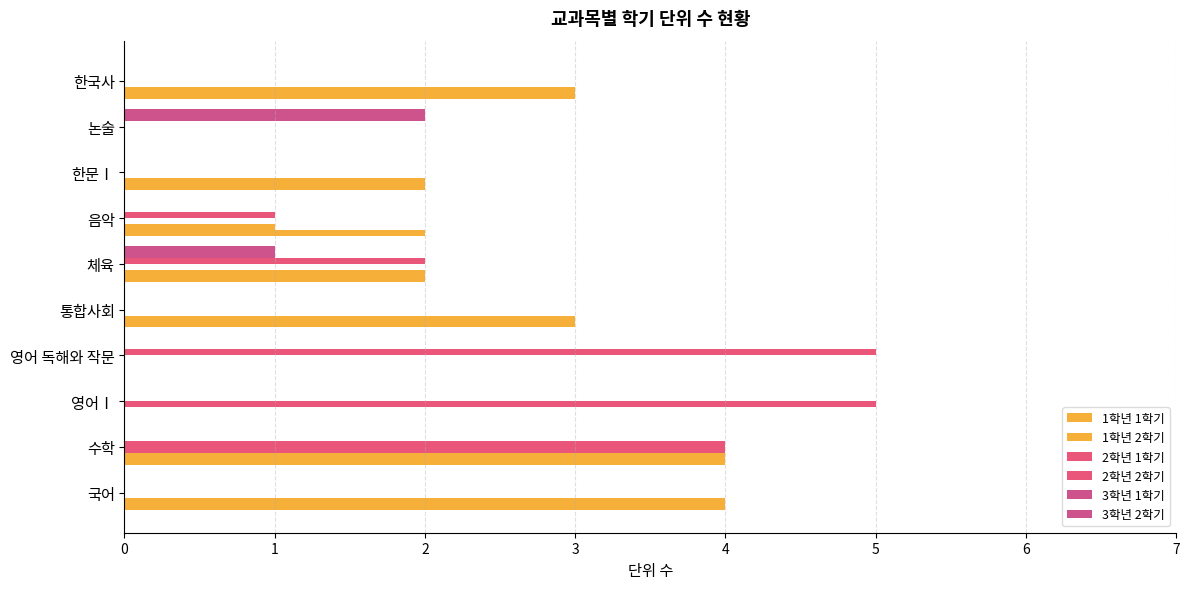

What is the maximum value for 3학년 1학기?

2